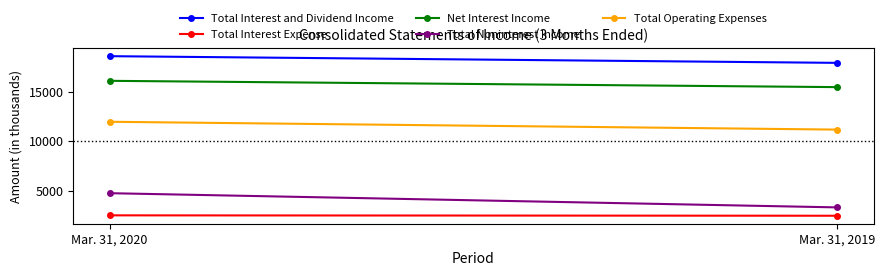

What is the difference between the maximum and minimum values in the Total Operating Expenses series?

792